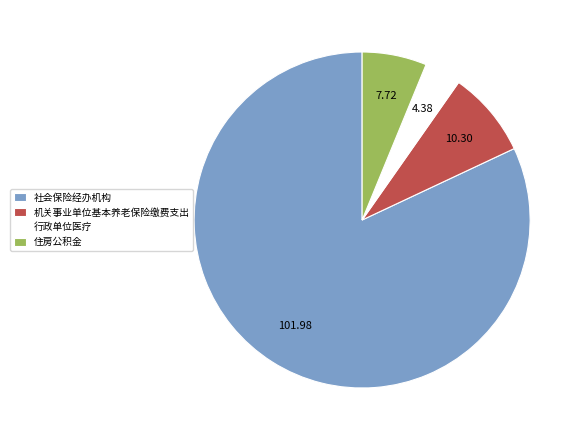

Between 社会保险经办机构 and 行政单位医疗, which is larger?

社会保险经办机构